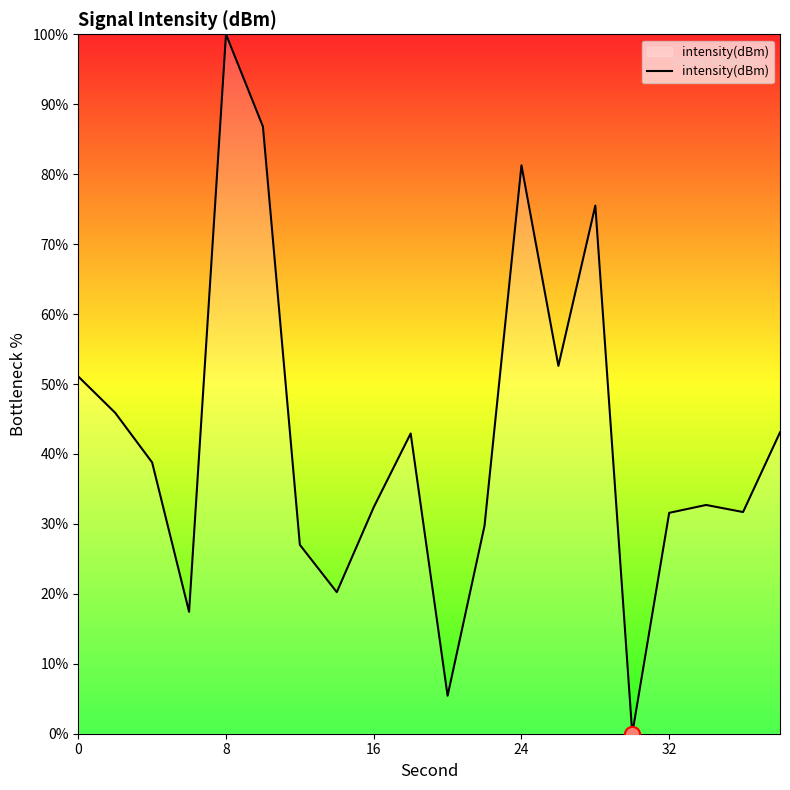

What is the greatest value displayed?

100.0